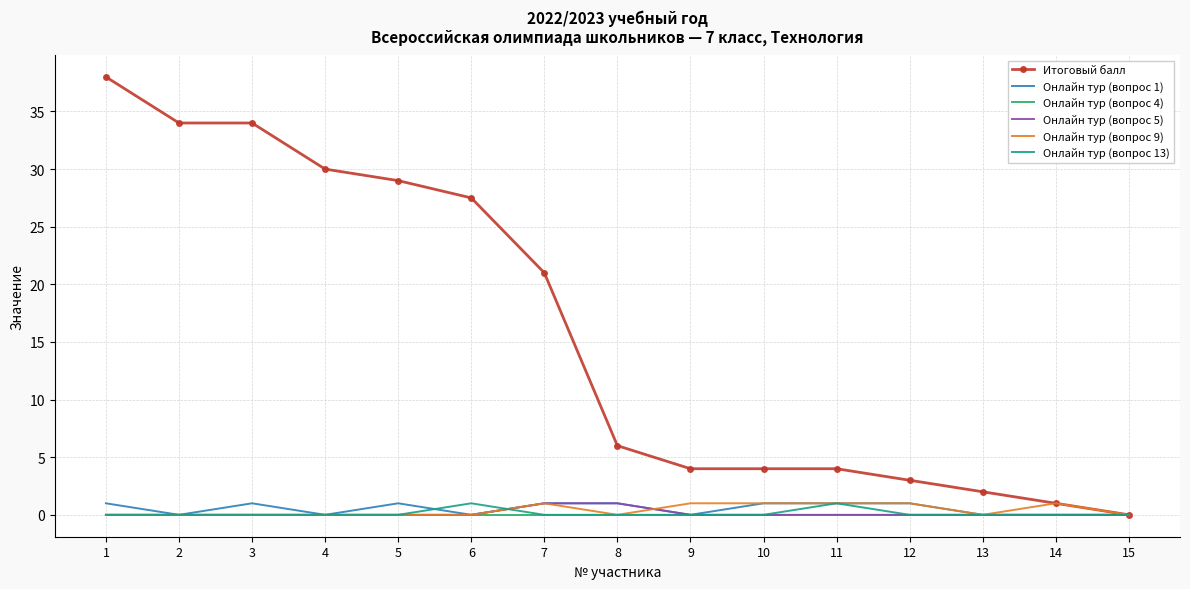

Reading right to left, what are all the values shown in this chart?

Итоговый балл: 0.0	1.0	2.0	3.0	4.0	4.0	4.0	6.0	21.0	27.5	29.0	30.0	34.0	34.0	38.0
Онлайн тур (вопрос 1): 0.0	0.0	0.0	1.0	1.0	1.0	0.0	1.0	1.0	0.0	1.0	0.0	1.0	0.0	1.0
Онлайн тур (вопрос 4): 0.0	0.0	0.0	0.0	0.0	0.0	0.0	0.0	0.0	0.0	0.0	0.0	0.0	0.0	0.0
Онлайн тур (вопрос 5): 0.0	0.0	0.0	0.0	0.0	0.0	0.0	1.0	1.0	0.0	0.0	0.0	0.0	0.0	0.0
Онлайн тур (вопрос 9): 0.0	1.0	0.0	1.0	1.0	1.0	1.0	0.0	1.0	0.0	0.0	0.0	0.0	0.0	0.0
Онлайн тур (вопрос 13): 0.0	0.0	0.0	0.0	1.0	0.0	0.0	0.0	0.0	1.0	0.0	0.0	0.0	0.0	0.0